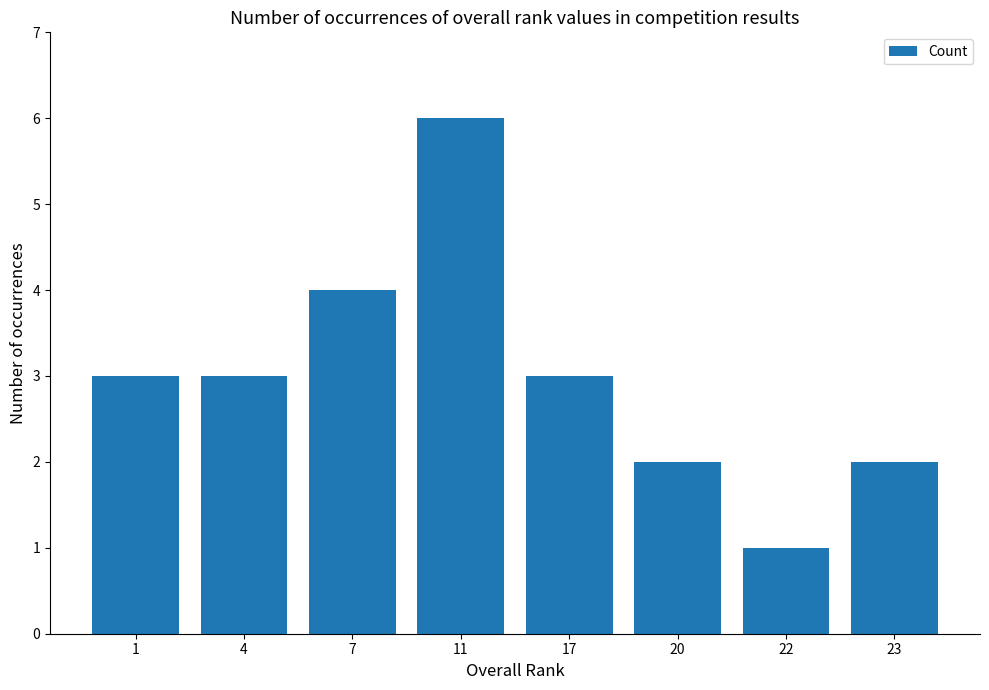

What is the approximate value at 17?

3